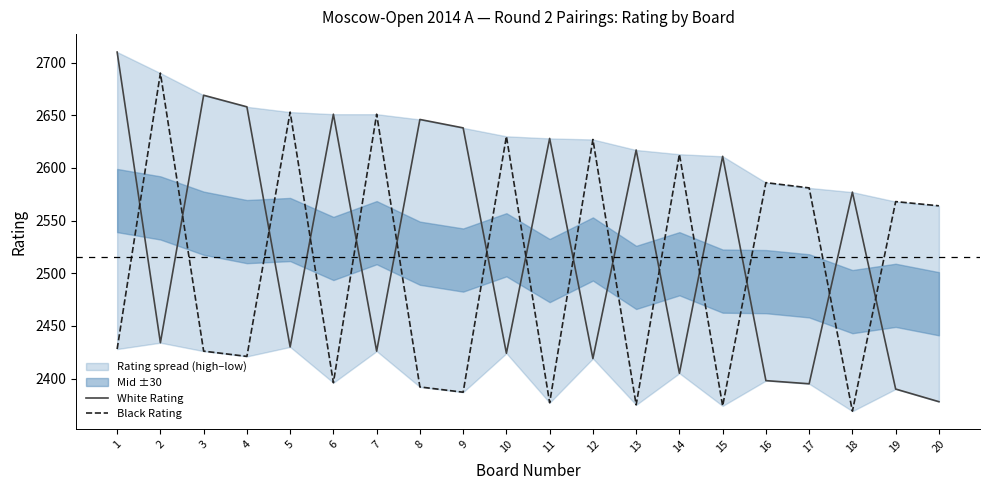

Is it true that Black Rating equals 2627 at 12?

True